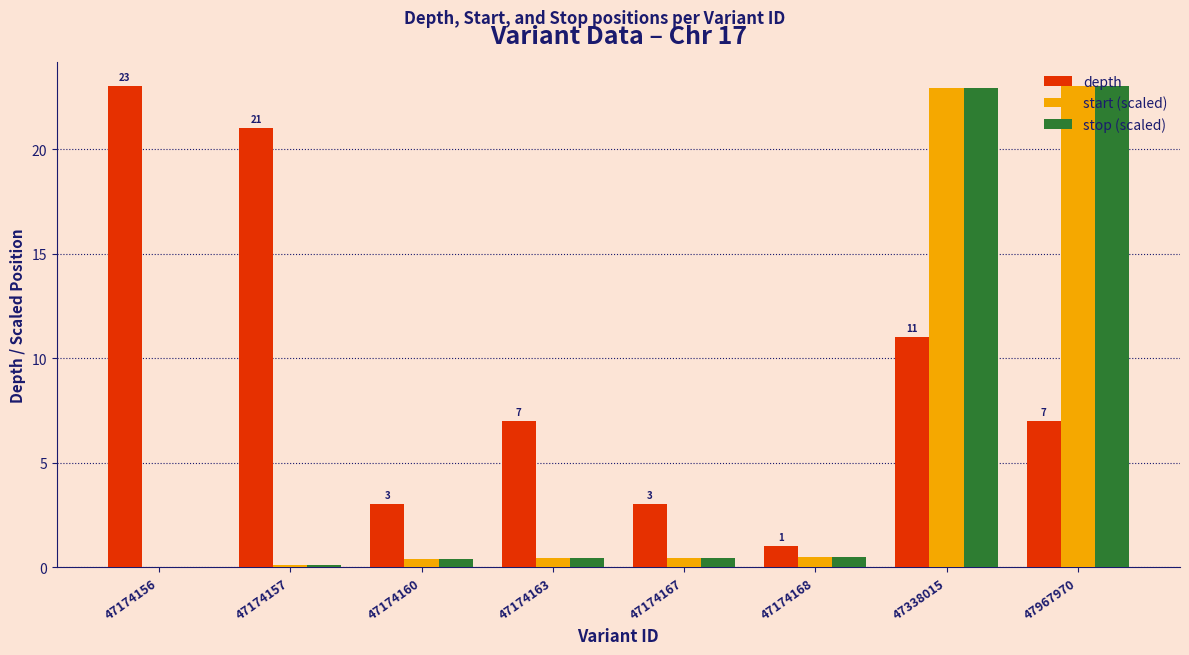

Between 47174163 and 47174168, which series saw the biggest shift?

depth